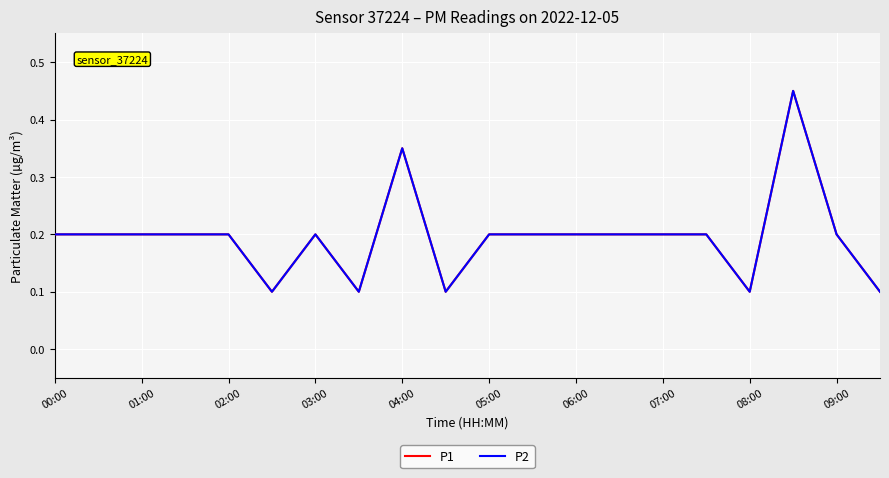

How many P1 values are between 0 and 1?

20